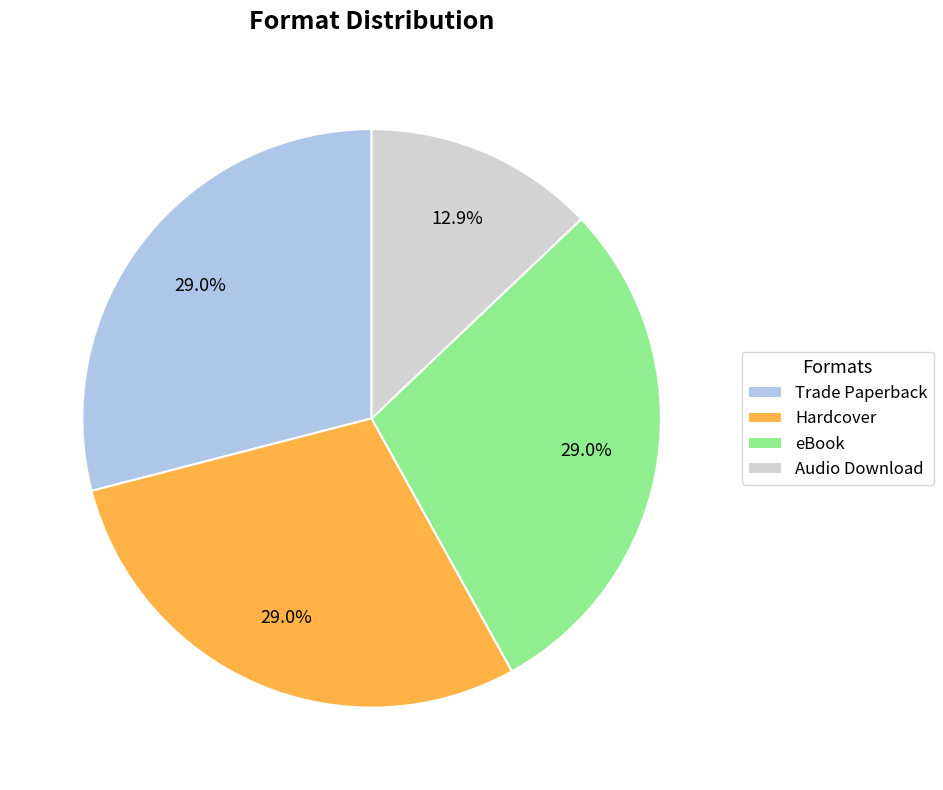

Does Audio Download represent more than half of the total?

No